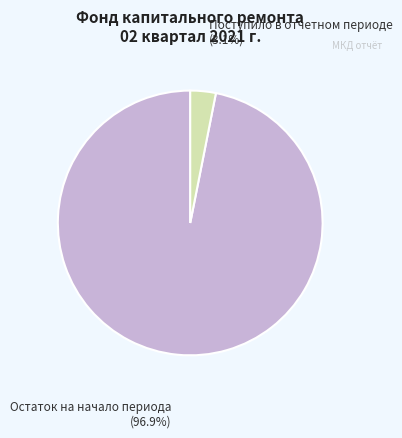

Is there any slice that represents more than half of the pie?

Yes